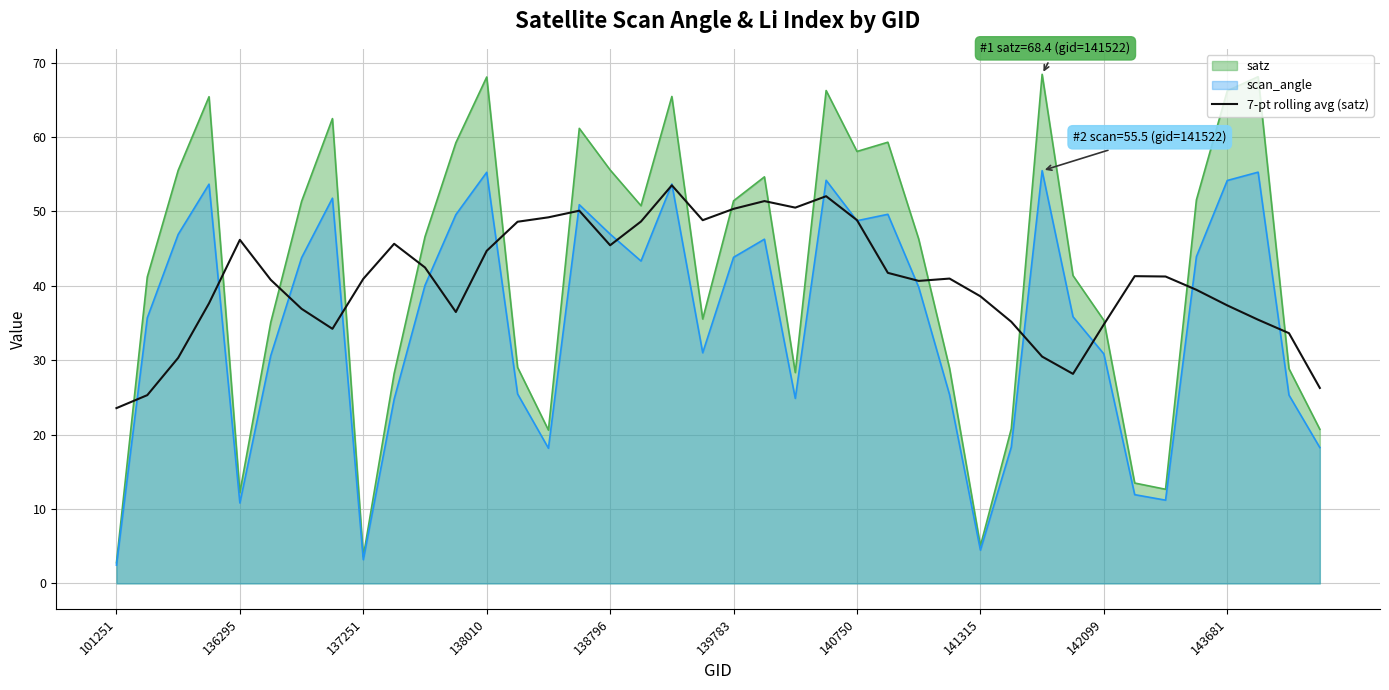

What is the difference between the highest and lowest values at 136295?

35.4